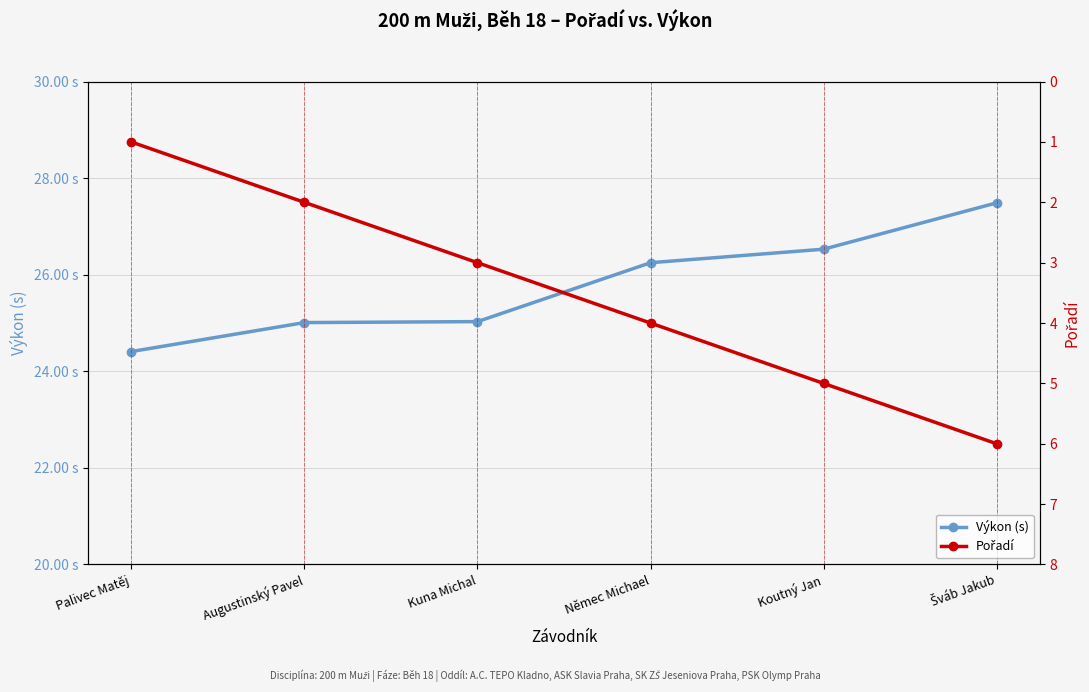

What position from the right is Koutný Jan?

2